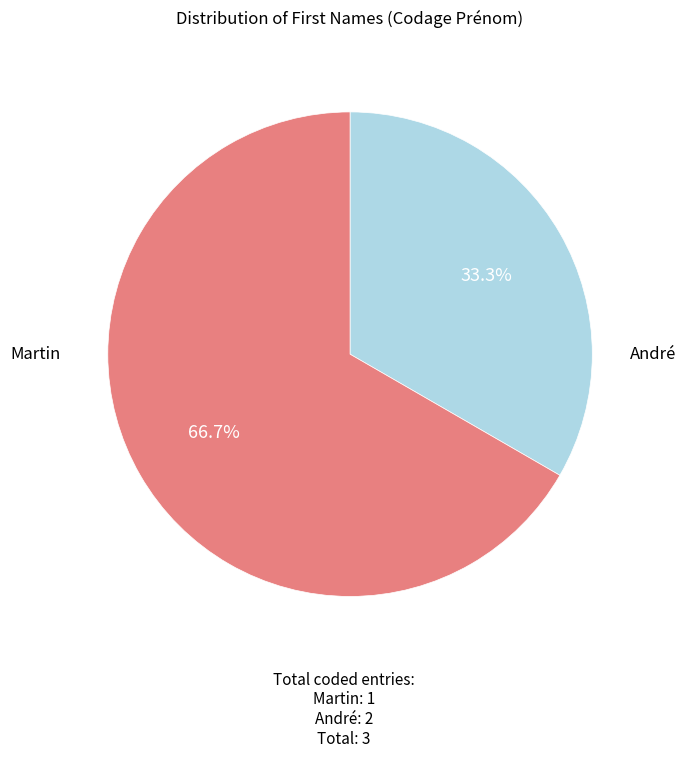

Is there a majority slice in this chart?

Yes